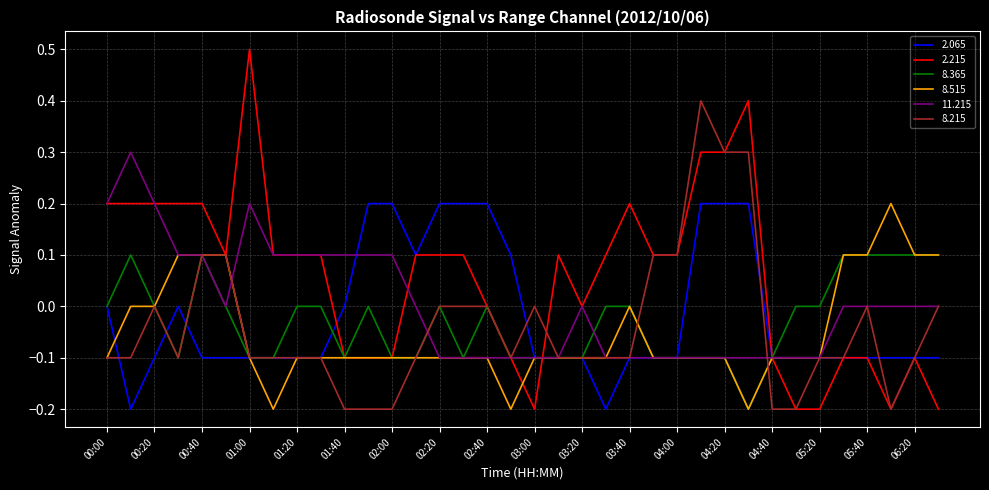

How many 8.215 values are between 0 and 1?

14